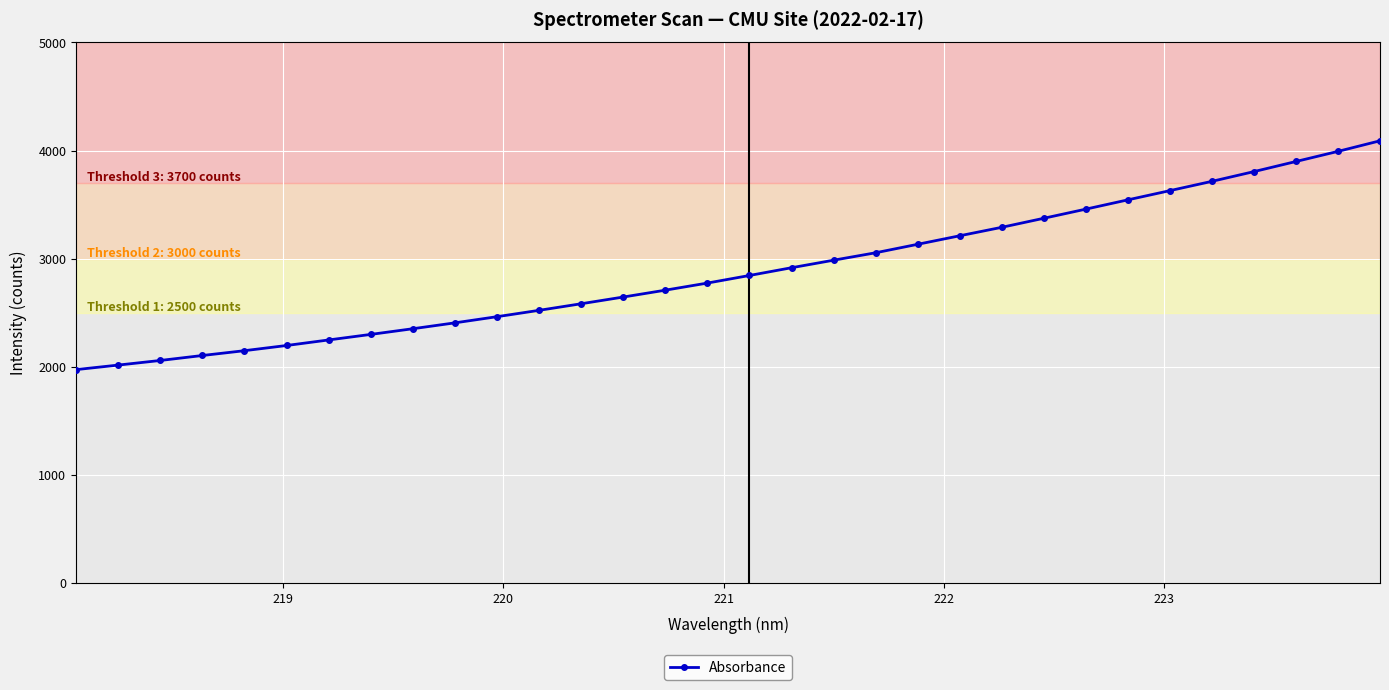

What is the maximum value shown in the chart?

4090.2